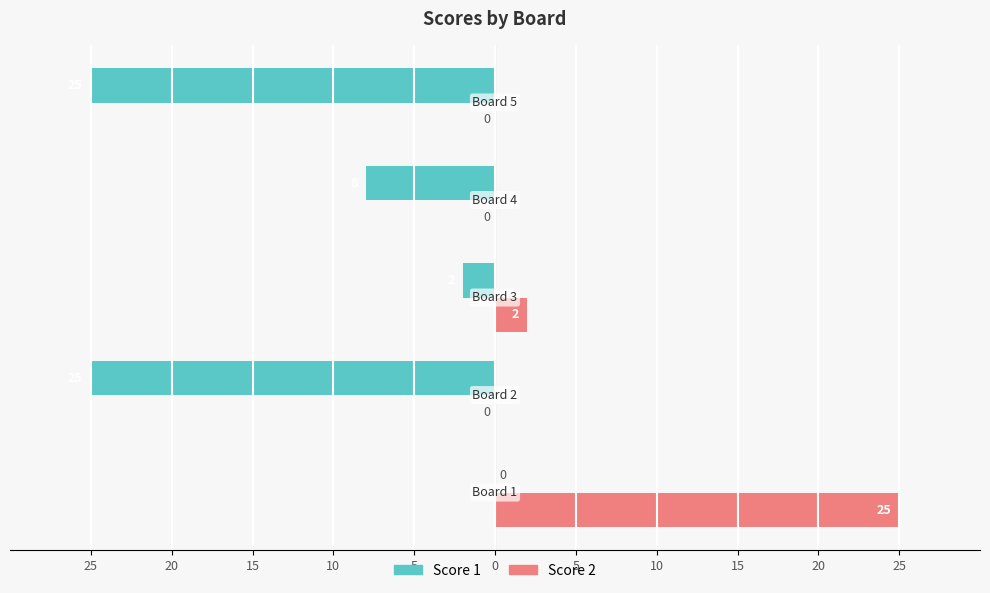

What is the value of the Score 2 bar at the 1st from the left?

25